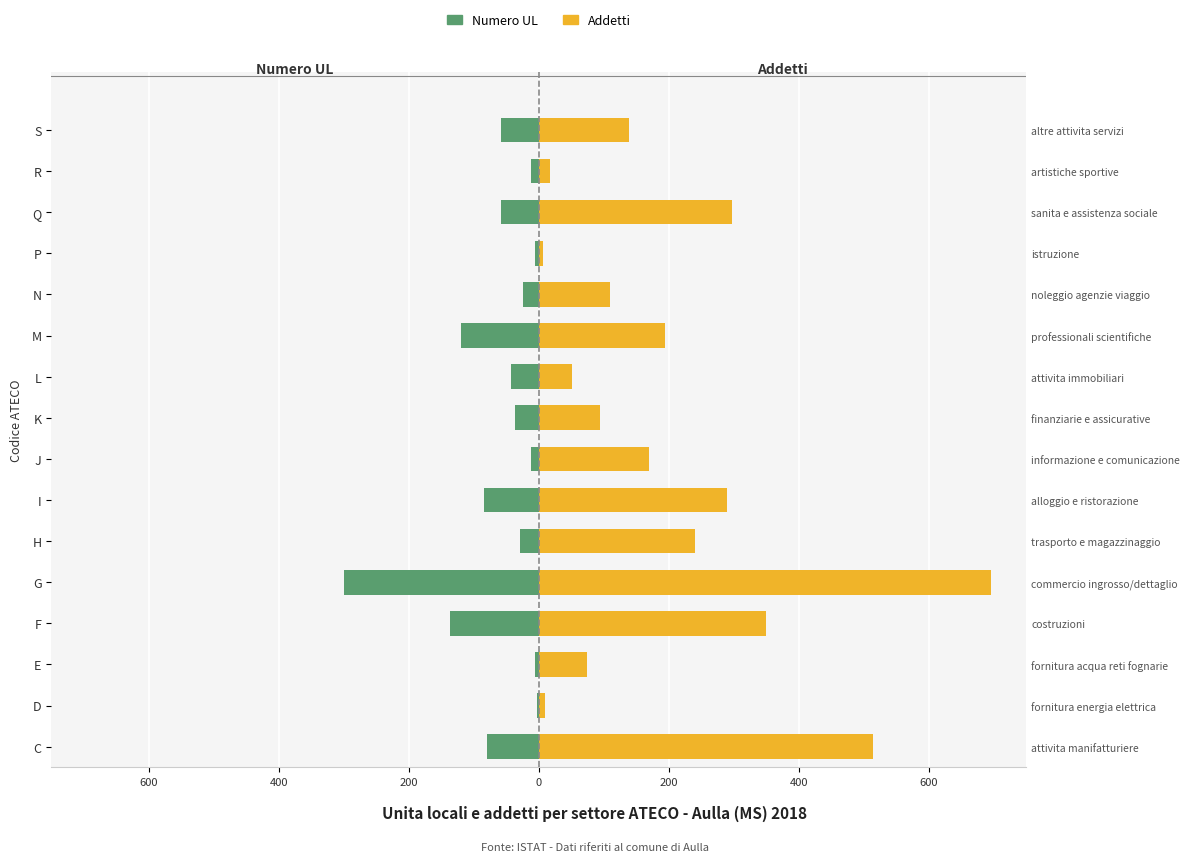

What is the value of the Numero UL bar at the 2nd from the left?

-2